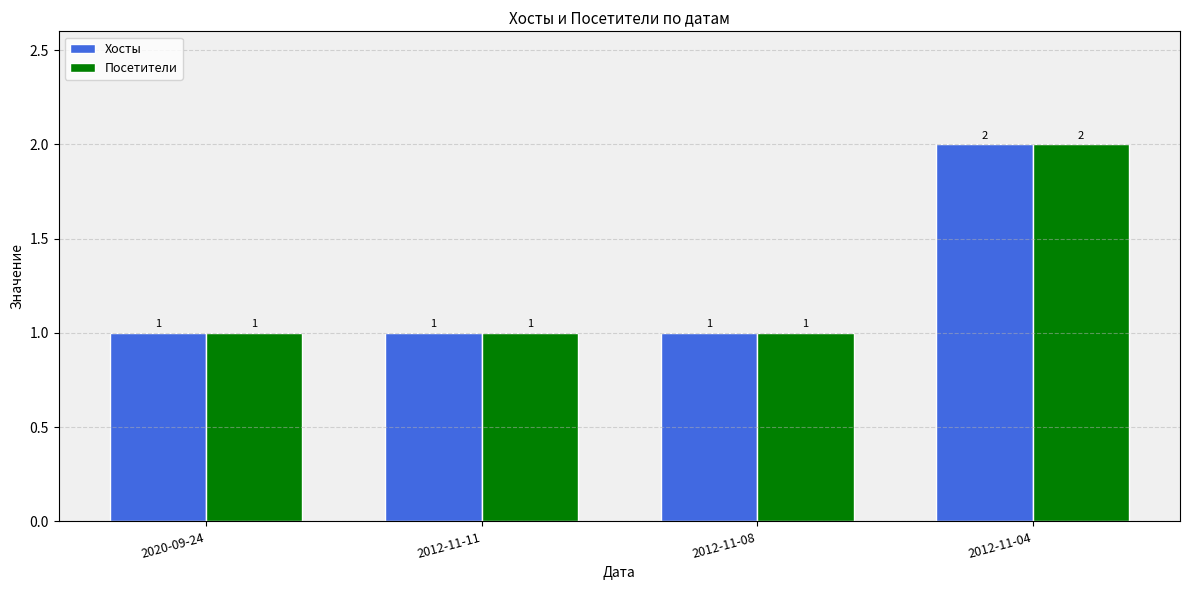

Count the Посетители values in the range 1 to 2.

4